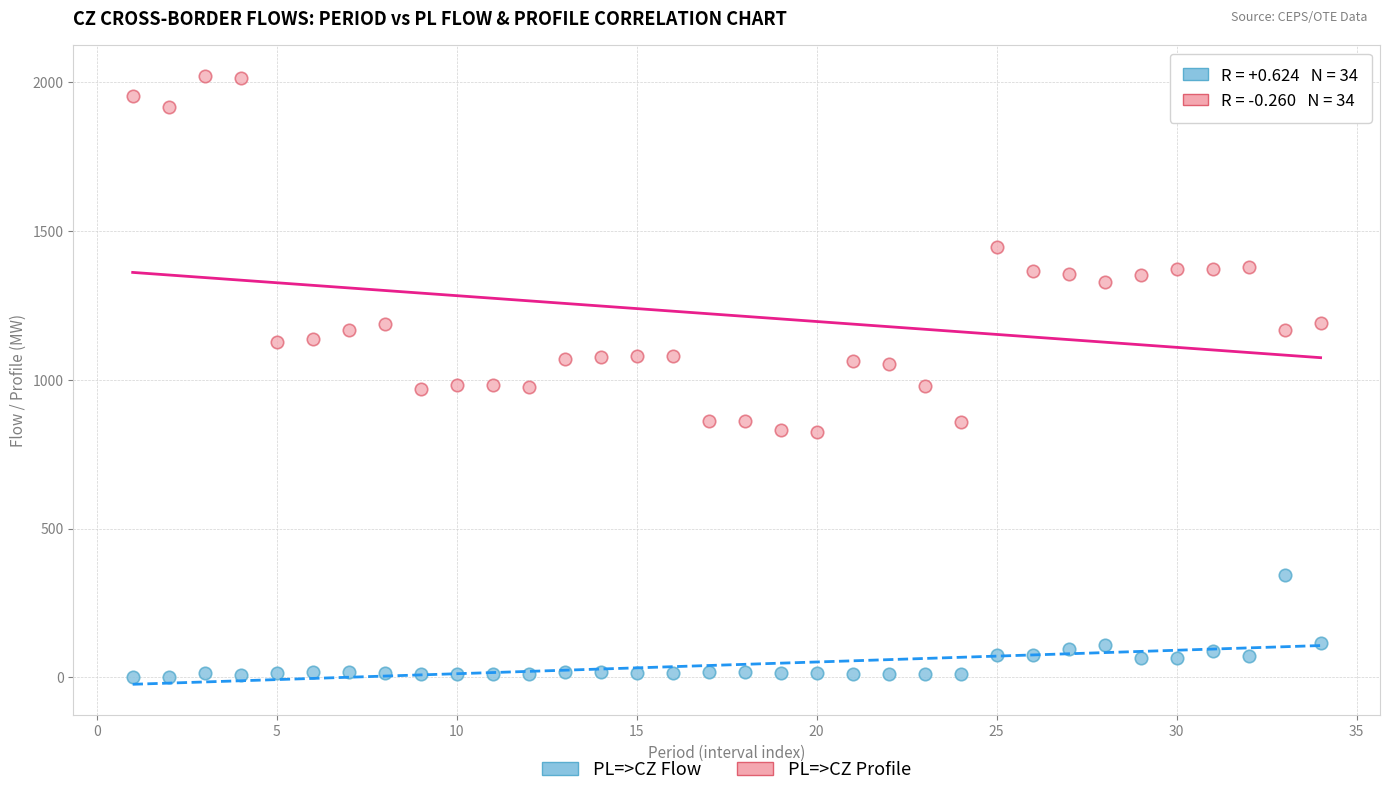

Which series reaches the minimum Y coordinate?

PL=>CZ Flow